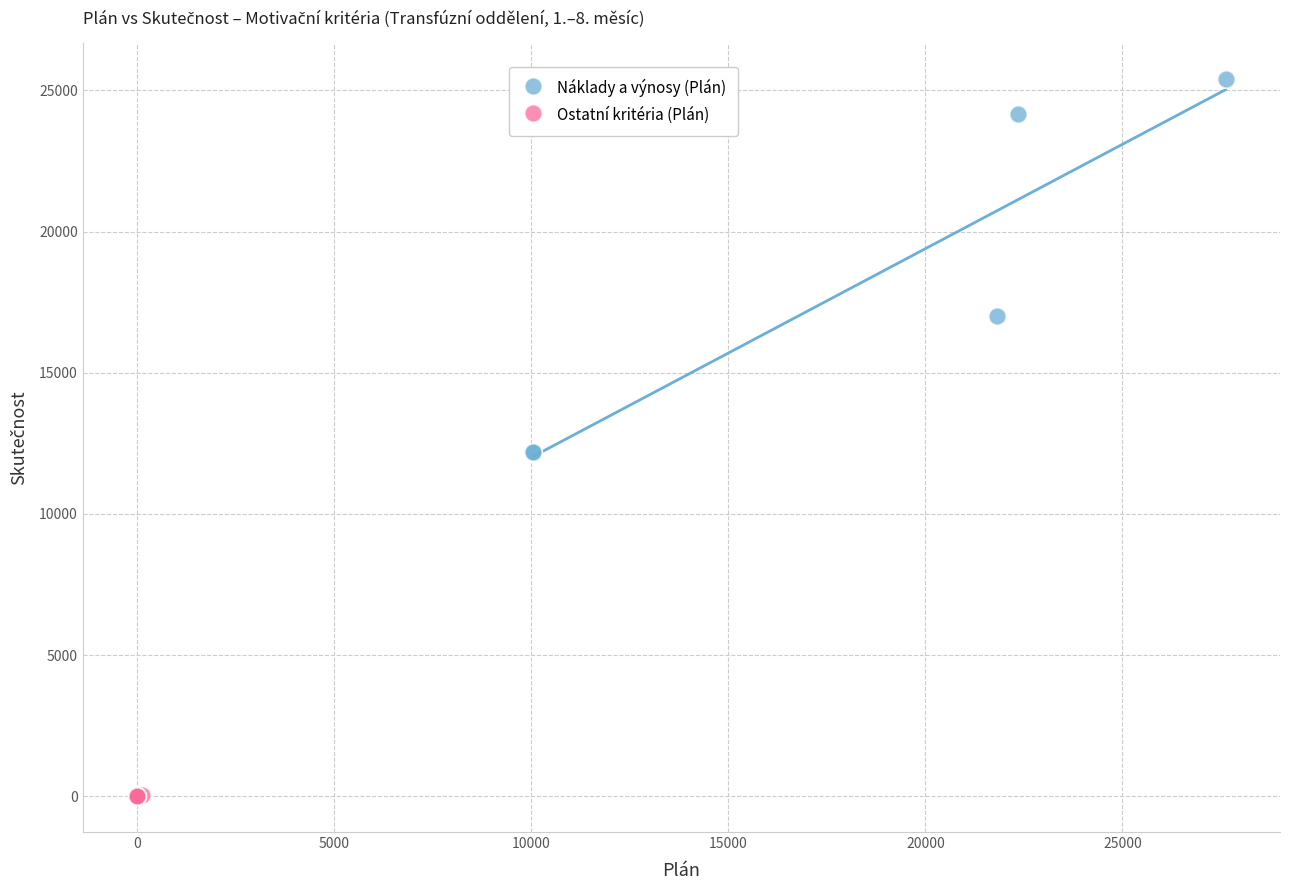

Which series has the widest spread of Y values?

Náklady a výnosy (Plán)